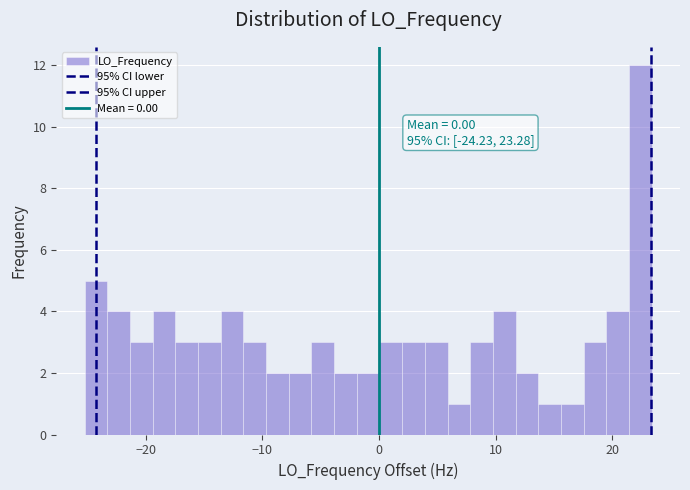

Around what value on the x-axis is the tallest bar? Give the approximate position of its centre, as read against the axis.

22